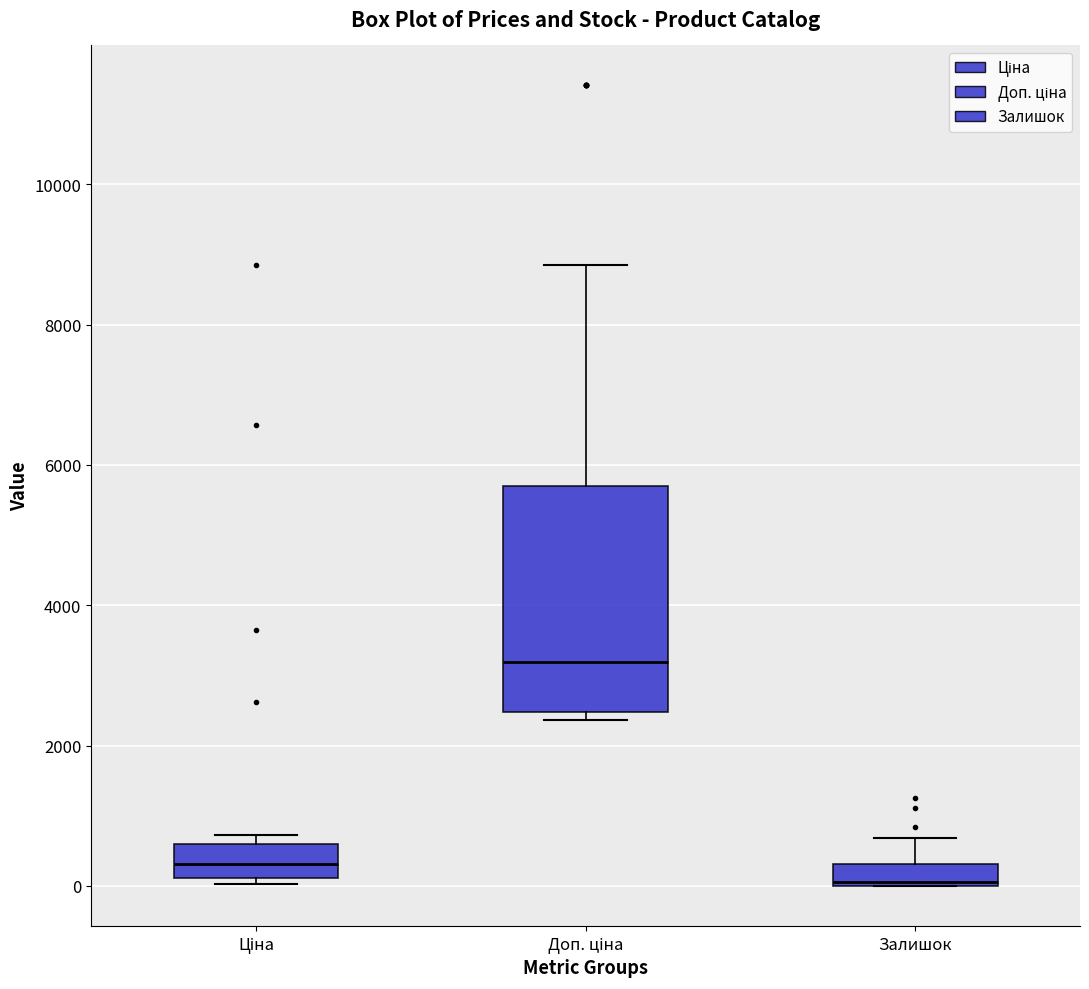

Where is the upper edge of the box for Ціна on the y-axis? The values are not printed on the chart, so give them approximately, as read against the axis.

600